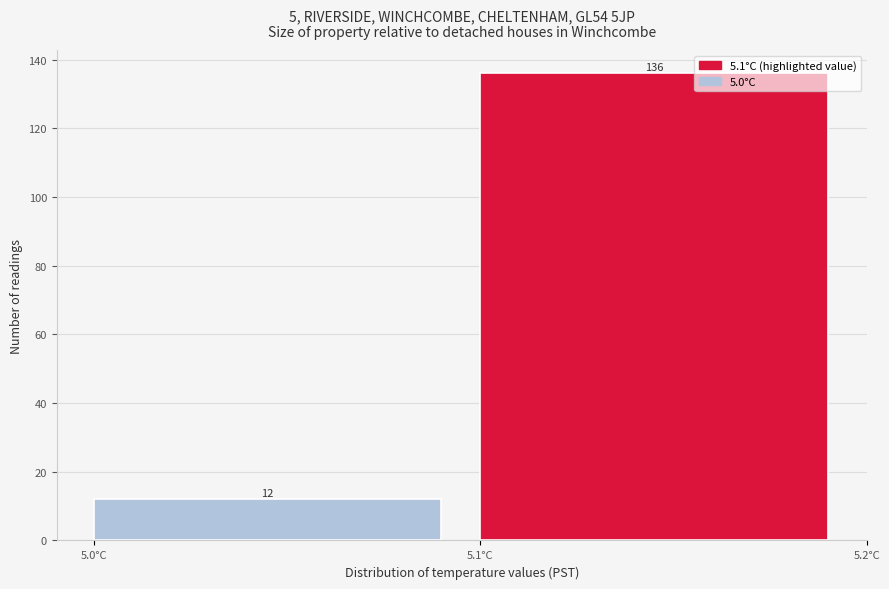

Reading left to right, transcribe this chart: for each bar, give the range it covers on the x-axis and its height.

5.0 to 5.1: 12
5.1 to 5.2: 136